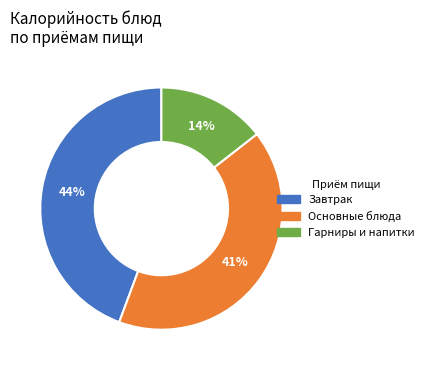

Is there any slice that represents more than half of the pie?

No